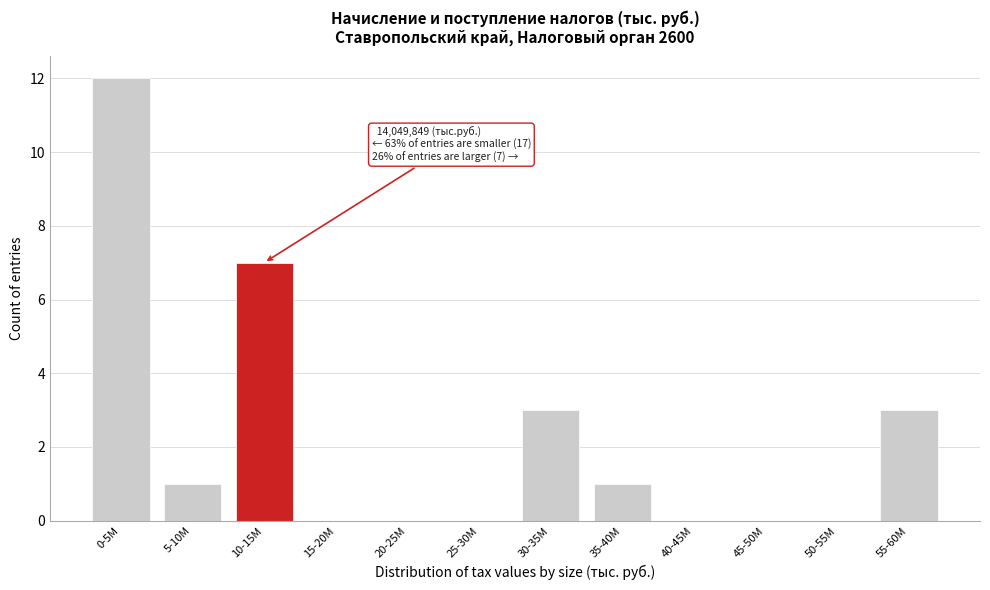

Reading left to right, transcribe all the data shown in this chart.

0-5M=12	5-10M=1	10-15M=7	15-20M=0	20-25M=0	25-30M=0	30-35M=3	35-40M=1	40-45M=0	45-50M=0	50-55M=0	55-60M=3